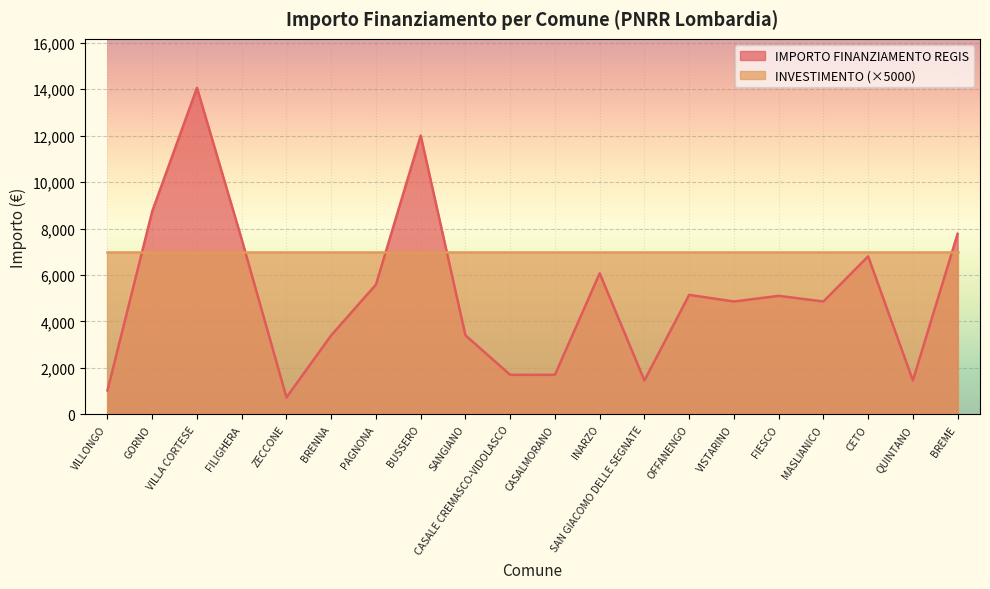

What is the ratio of the value at FIESCO to the value at VILLONGO?

5.0